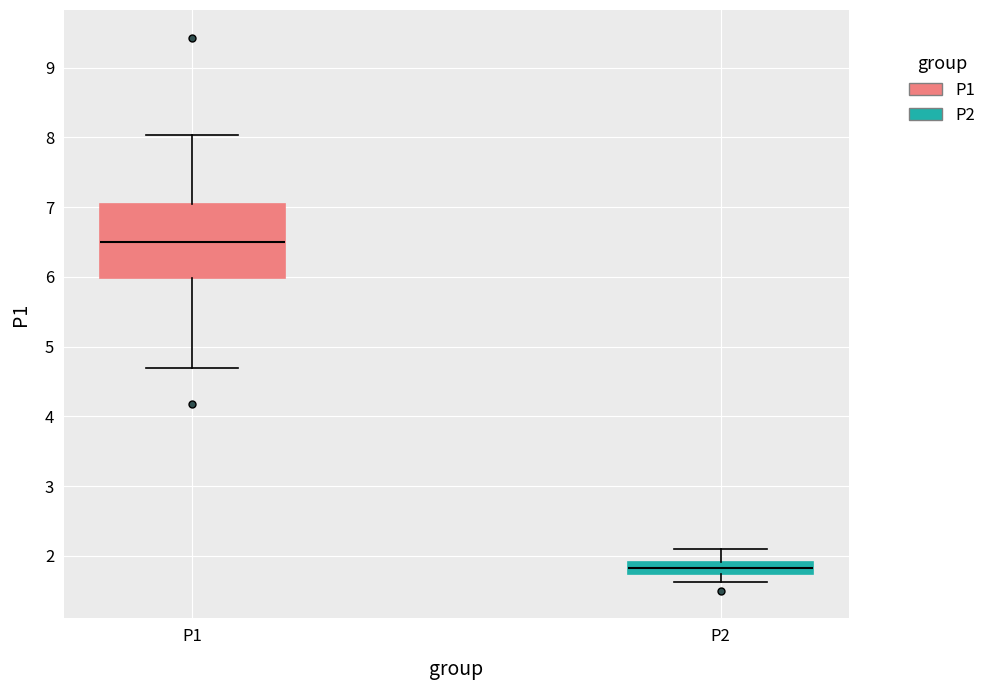

Which box has the highest median line?

P1